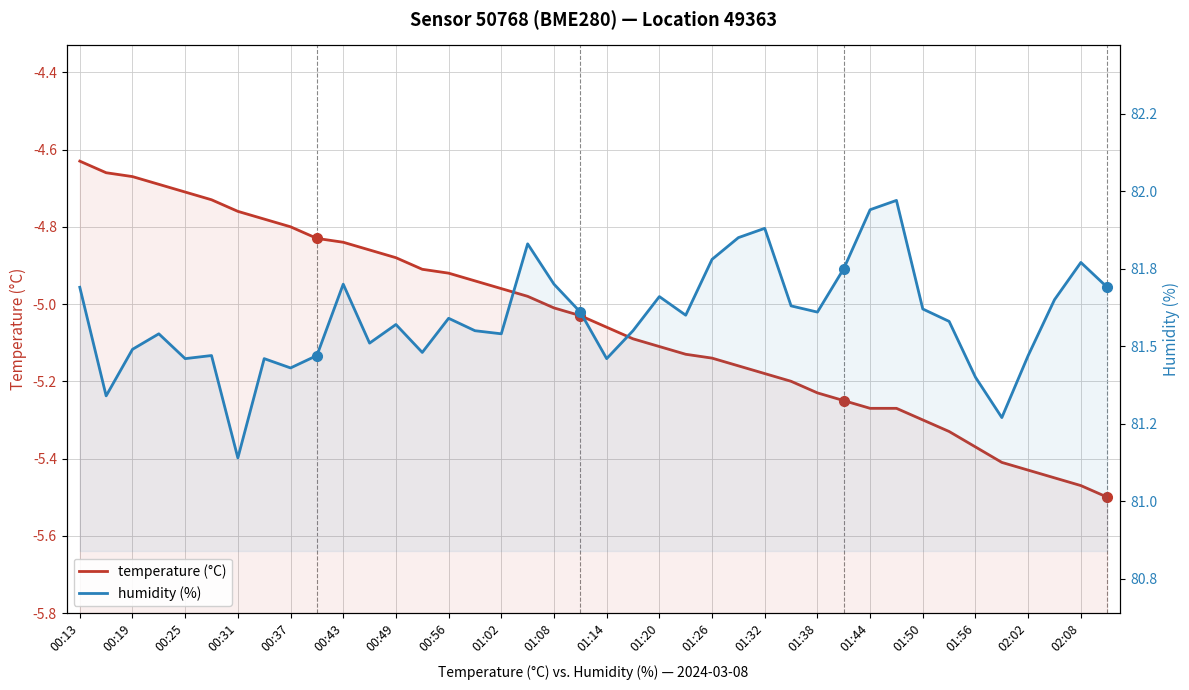

In humidity (%), how many points are lower than both neighbors (excluding endpoints)?

11